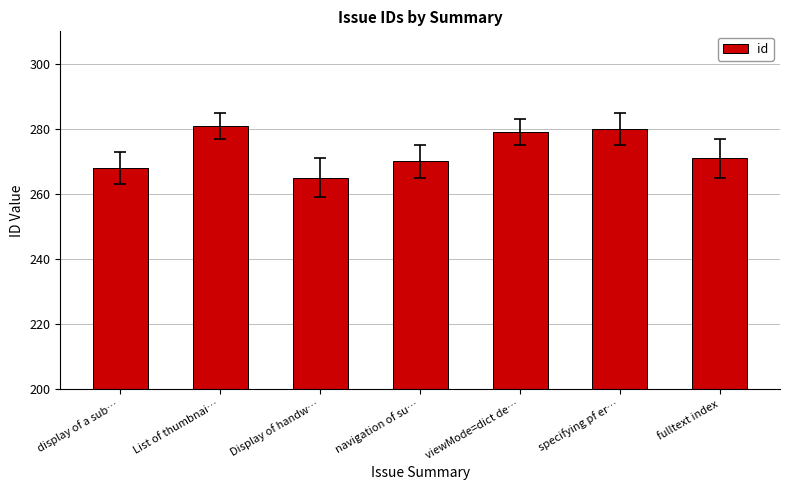

What is the greatest value displayed?

281